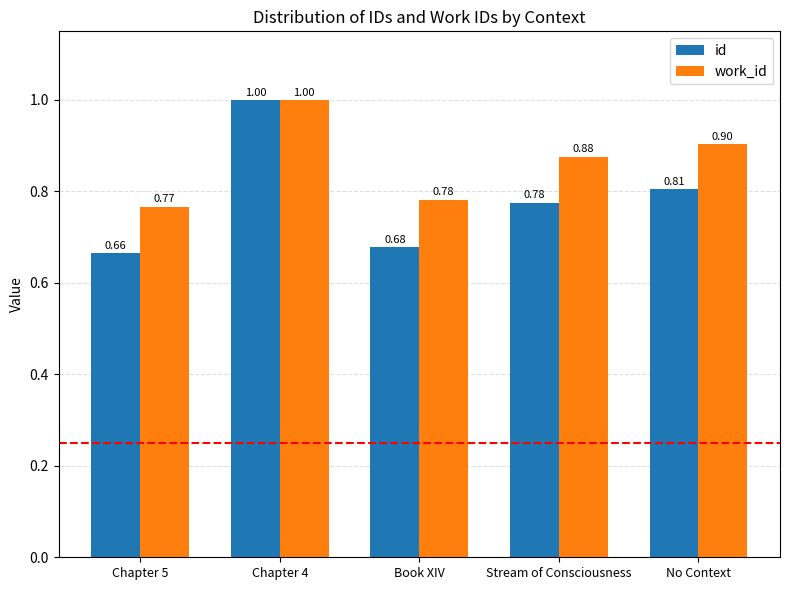

At how many categories does at least one series exceed 0?

5